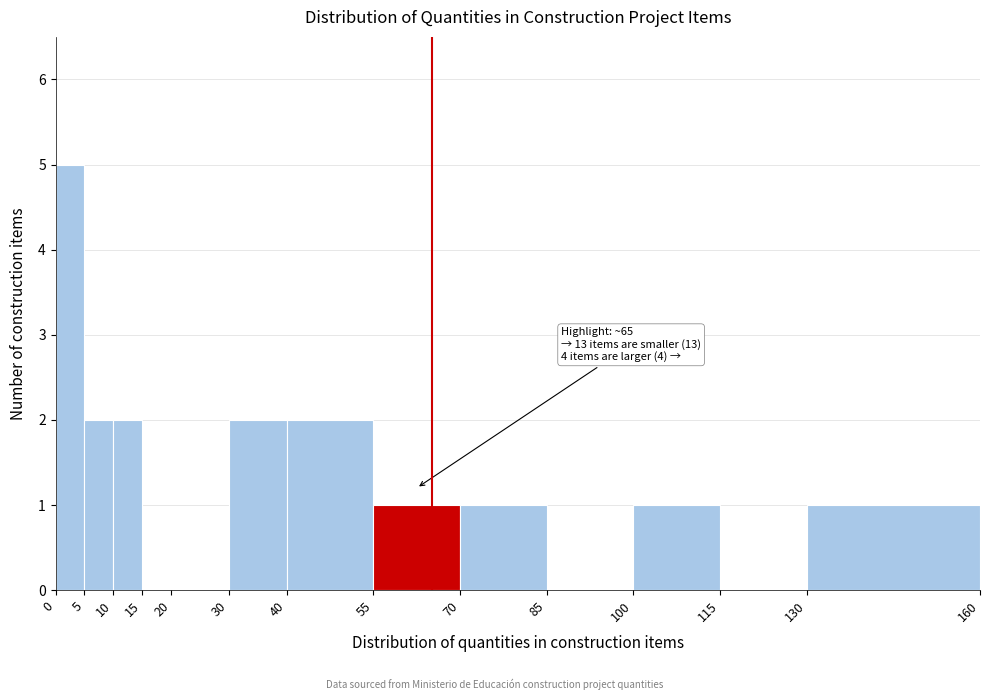

Over which range of the x-axis is the bar tallest?

0 to 5